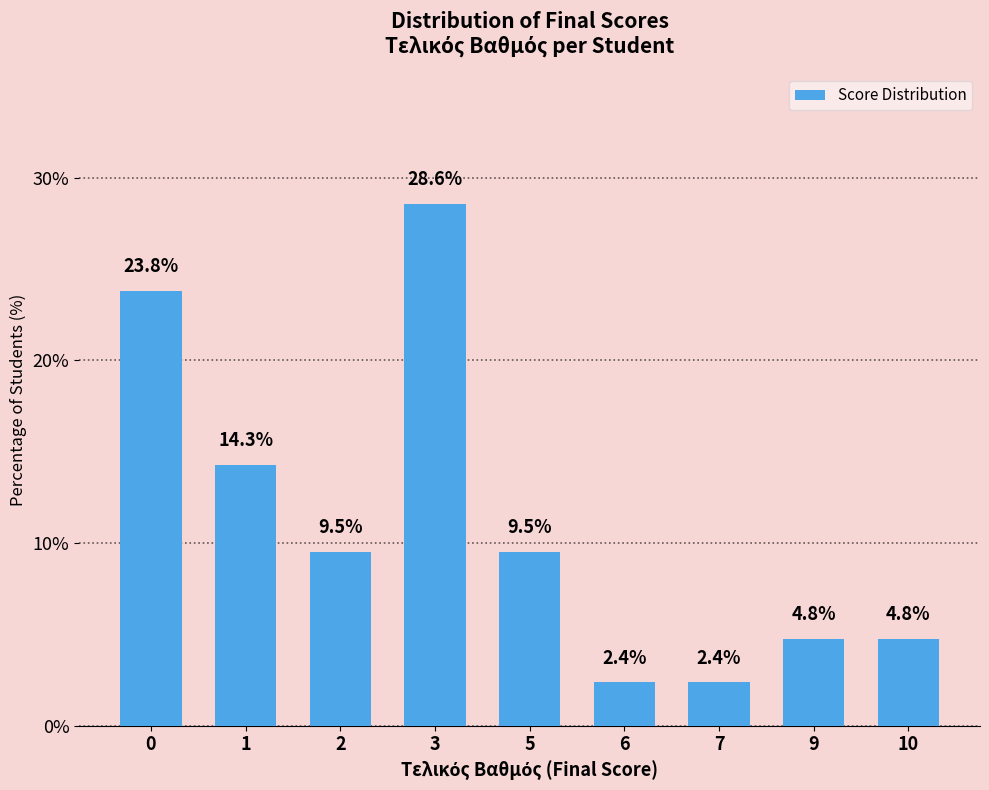

What is the greatest value displayed?

28.6